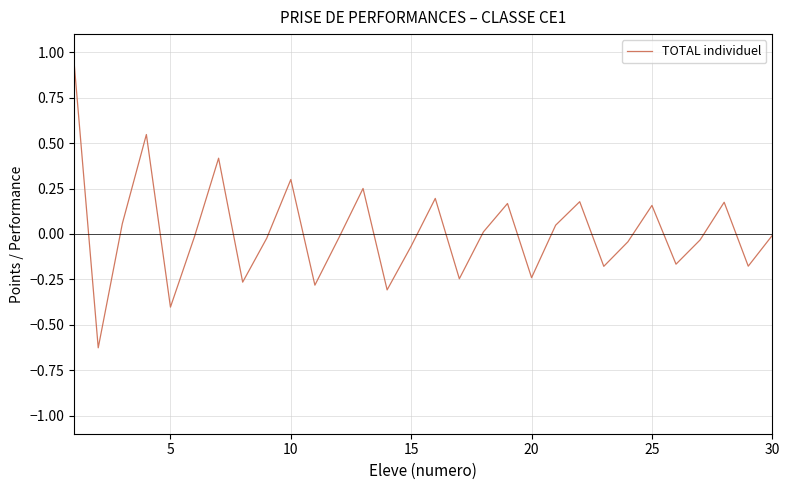

What is the difference between the maximum and minimum values?

1.6